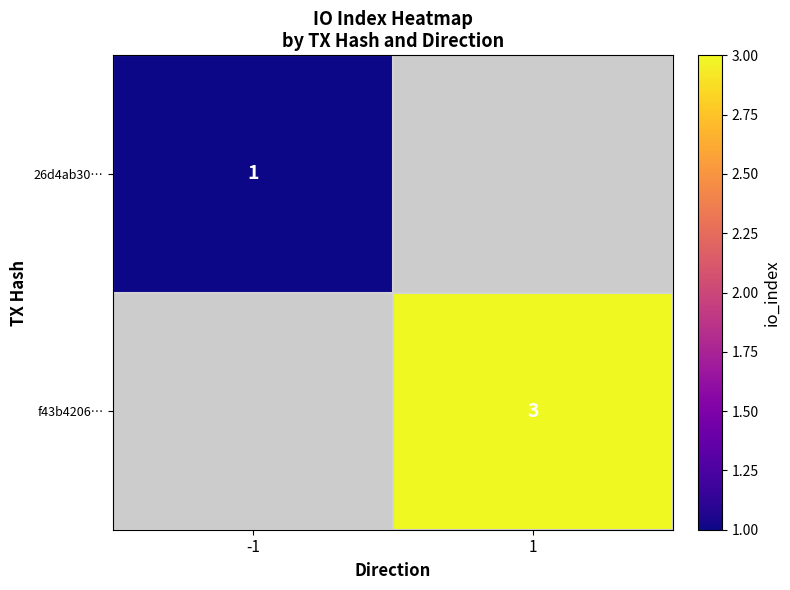

What is the smallest value displayed?

1.0